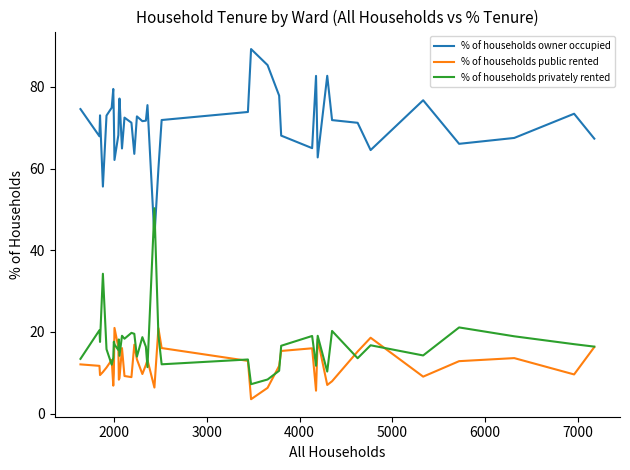

True or false: % of households owner occupied has more than 0 points higher than both neighbors.

True